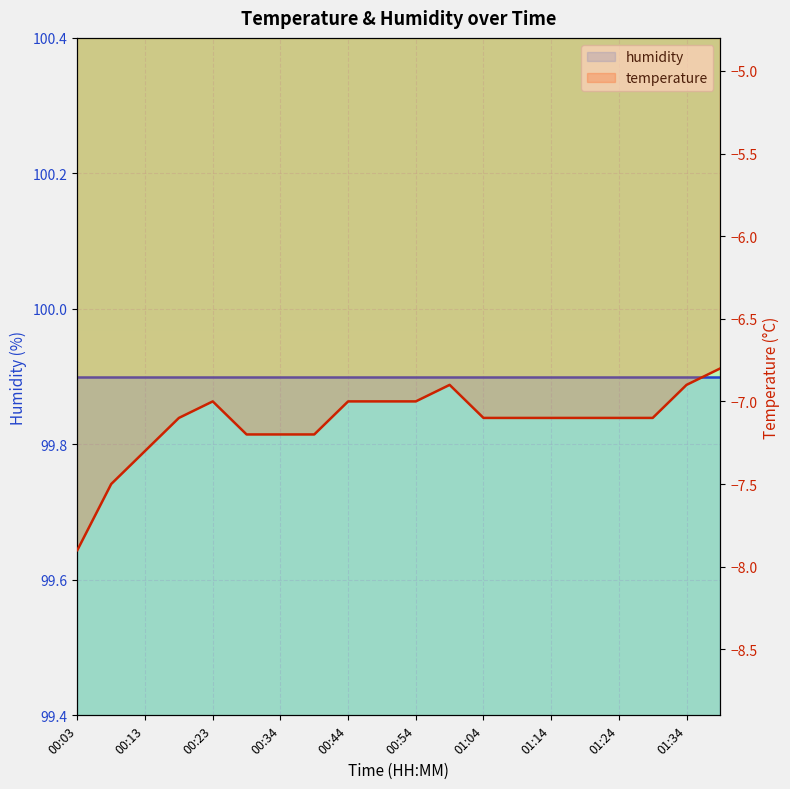

What is the label of the 2nd point from the left?

00:08